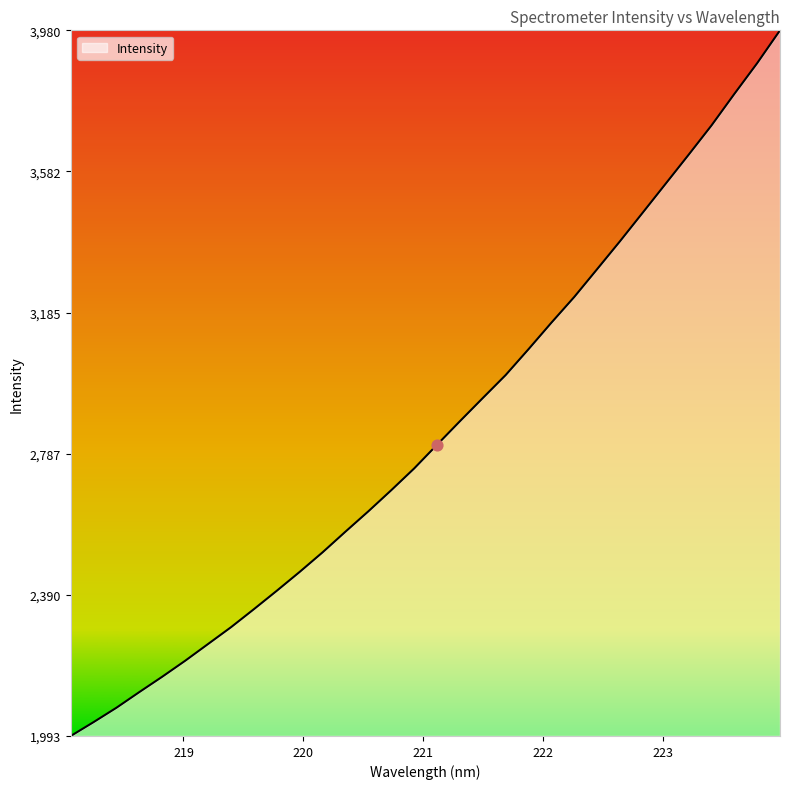

What is the greatest value displayed?

3979.8